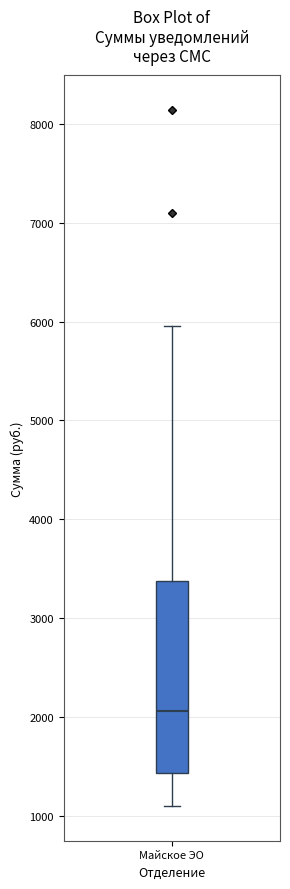

Transcribe this box plot: give where the median line is, the range the box spans, and where the two whiskers end, as read against the y-axis. The values are not printed on the chart, so give them approximately, as read against the axis.

median 2100, box 1400 to 3400, whiskers 1100 to 6000